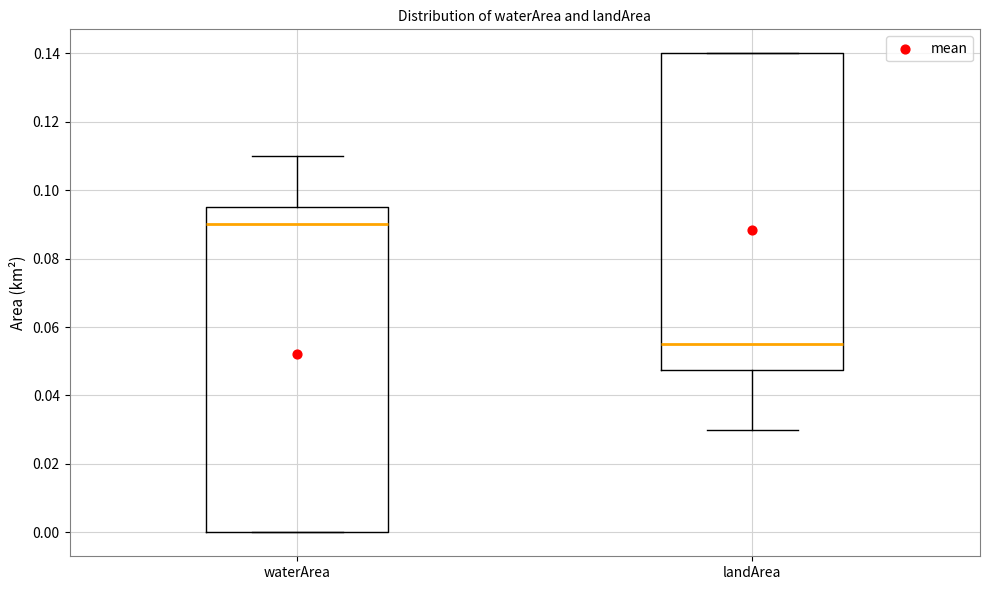

Comparing the boxes themselves (not the whiskers), which one is the tallest?

waterArea